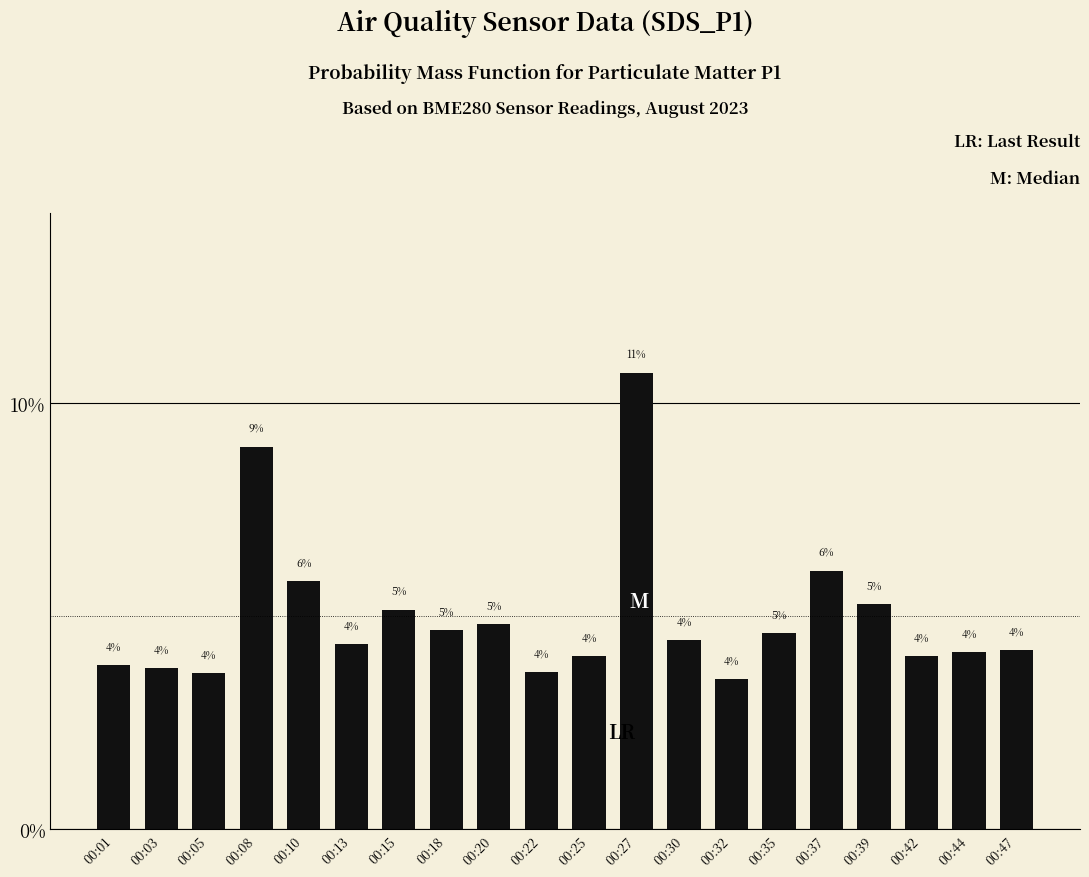

Does the chart contain any negative values?

No